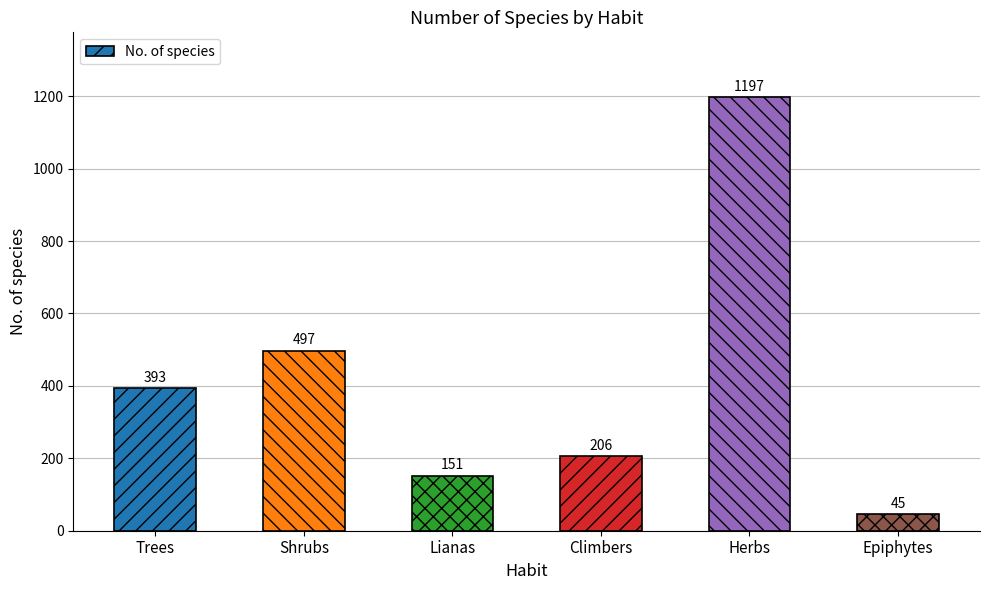

Which has a higher value, Herbs or Trees?

Herbs